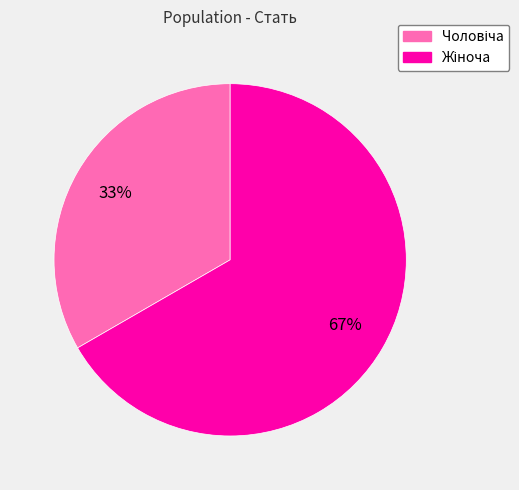

Is there any slice that represents more than half of the pie?

Yes